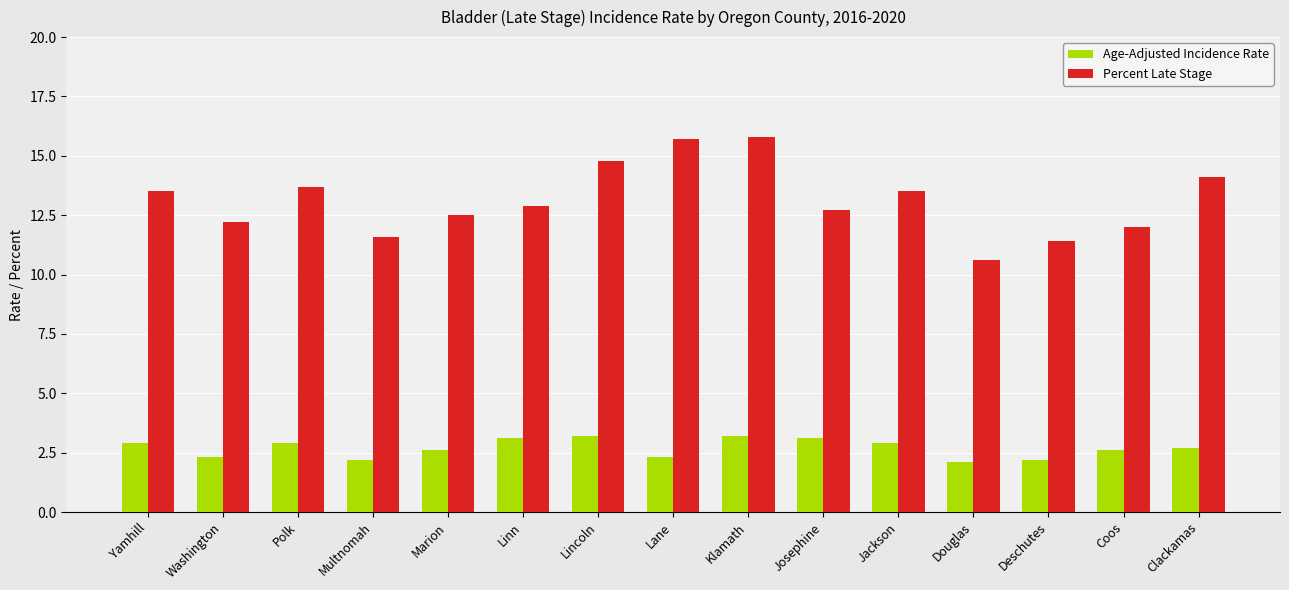

The Percent Late Stage series shows 14.1 at Clackamas. True or false?

True